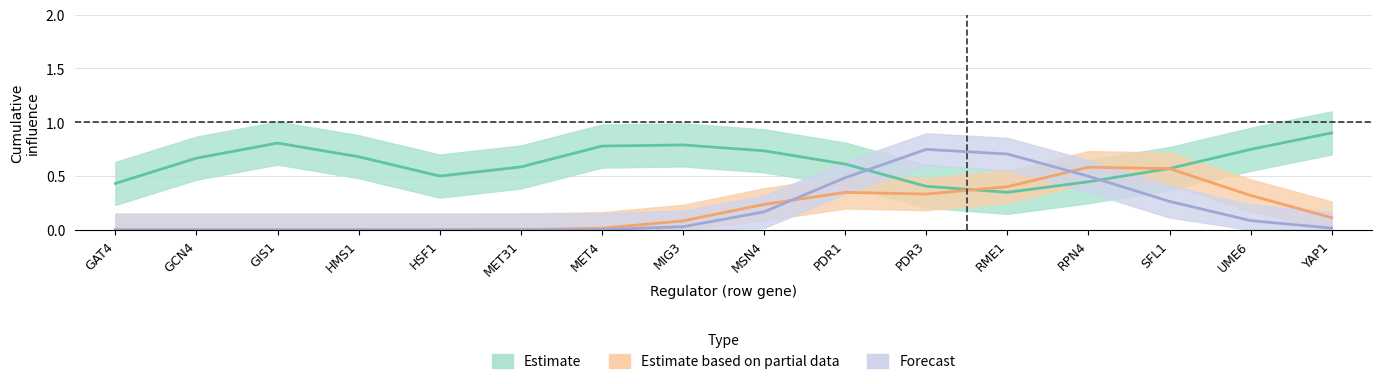

What is the difference between the second highest and second lowest values in the Forecast series?

0.7